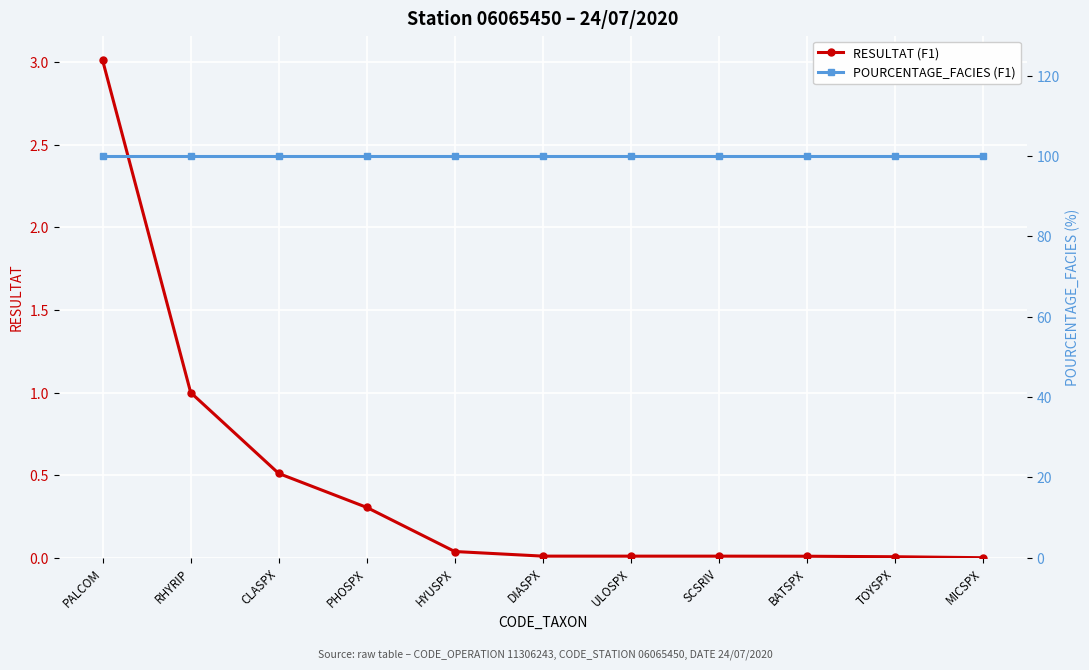

Which category has the highest value across all series?

PALCOM